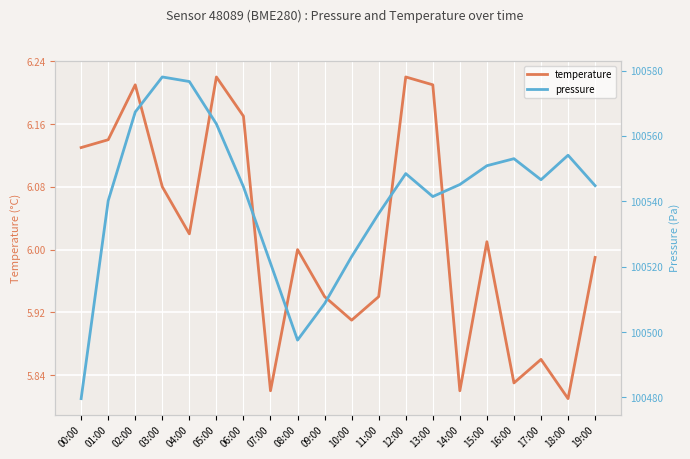

List the labels in order of pressure value, largest first.

03:00, 04:00, 02:00, 05:00, 18:00, 16:00, 15:00, 12:00, 17:00, 14:00, 19:00, 06:00, 13:00, 01:00, 11:00, 10:00, 07:00, 09:00, 08:00, 00:00